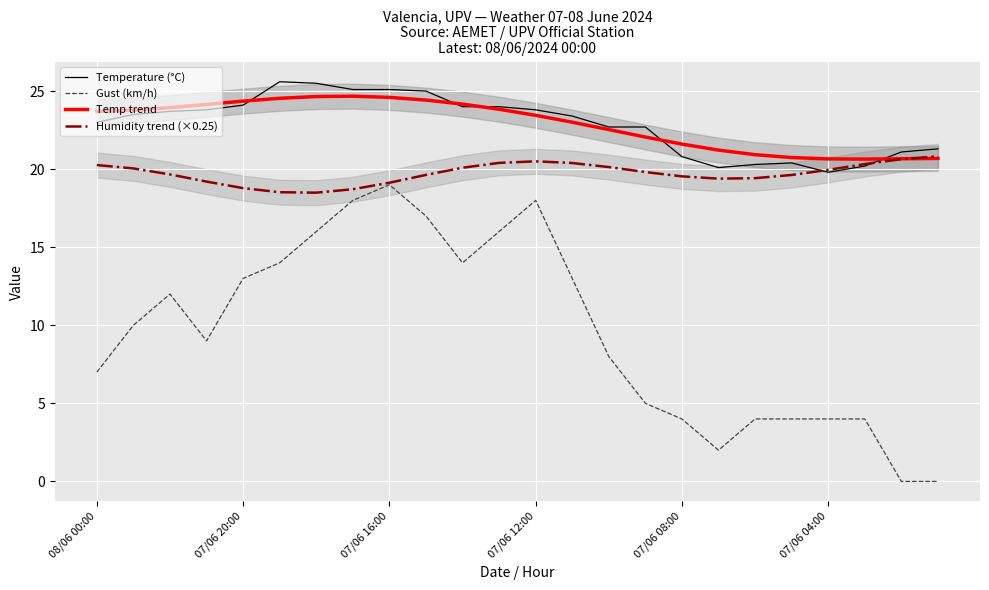

Reading left to right, list all the values displayed in this chart.

Temperature (°C): 23.0	23.5	23.7	23.8	24.1	25.6	25.5	25.1	25.1	25.0	24.0	24.0	23.8	23.4	22.7	22.7	20.8	20.1	20.3	20.4	19.8	20.2	21.1	21.3
Gust (km/h): 7.0	10.0	12.0	9.0	13.0	14.0	16.0	18.0	19.0	17.0	14.0	16.0	18.0	13.0	8.0	5.0	4.0	2.0	4.0	4.0	4.0	4.0	0.0	0.0
Temp trend: 23.7	23.8	23.9	24.1	24.4	24.5	24.7	24.7	24.6	24.4	24.2	23.8	23.4	23.0	22.5	22.1	21.6	21.2	20.9	20.7	20.7	20.6	20.7	20.7
Humidity trend (×0.25): 20.3	20.0	19.7	19.2	18.8	18.5	18.5	18.7	19.1	19.6	20.1	20.4	20.5	20.4	20.1	19.8	19.5	19.4	19.4	19.6	20.0	20.3	20.6	20.8